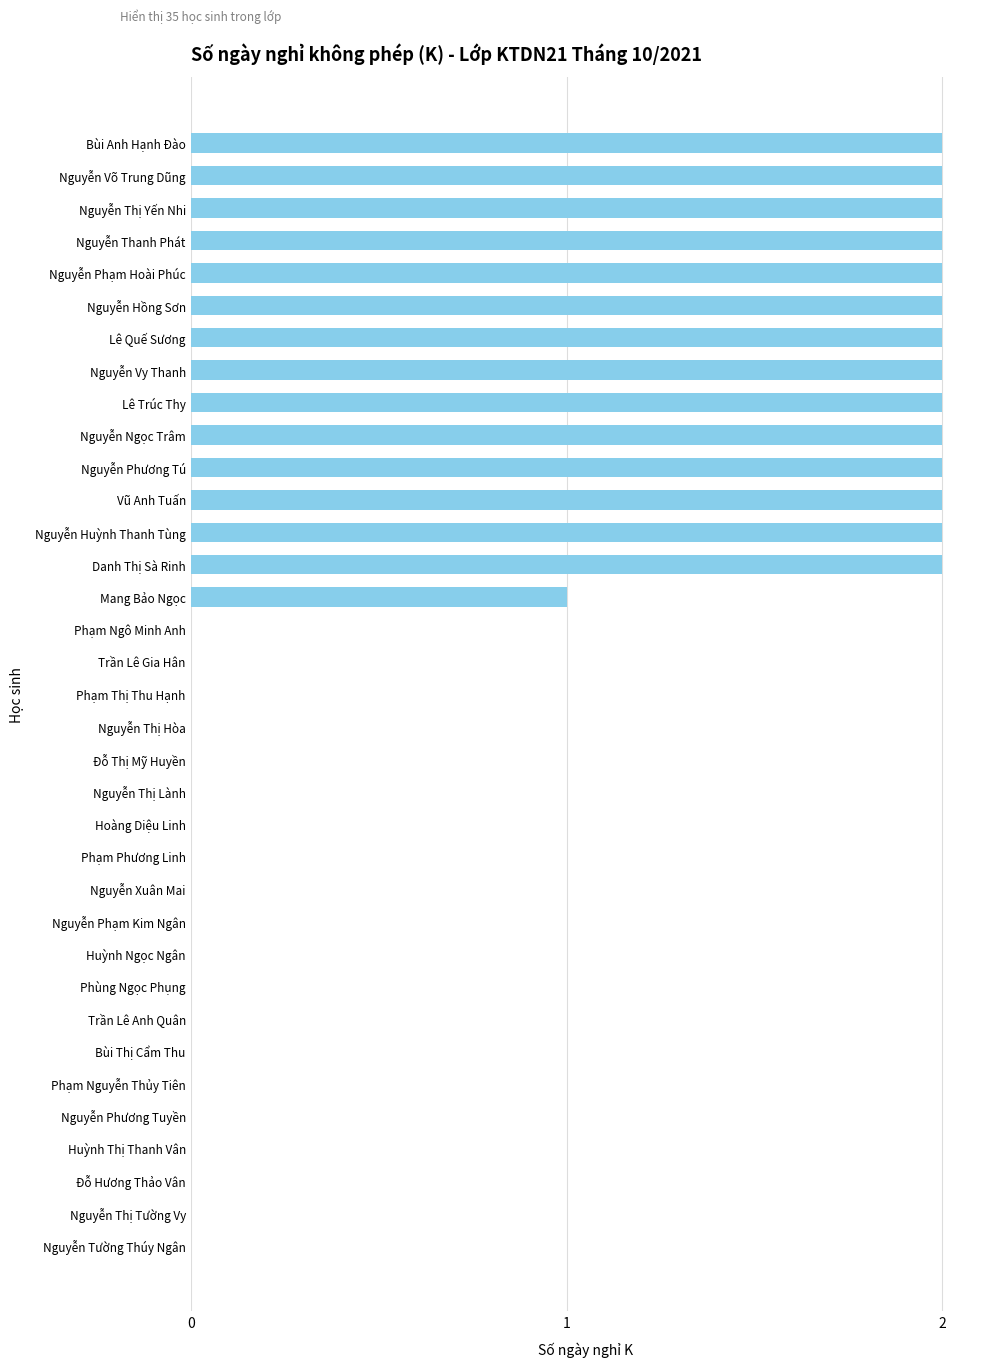

Are the bars horizontal?

Yes